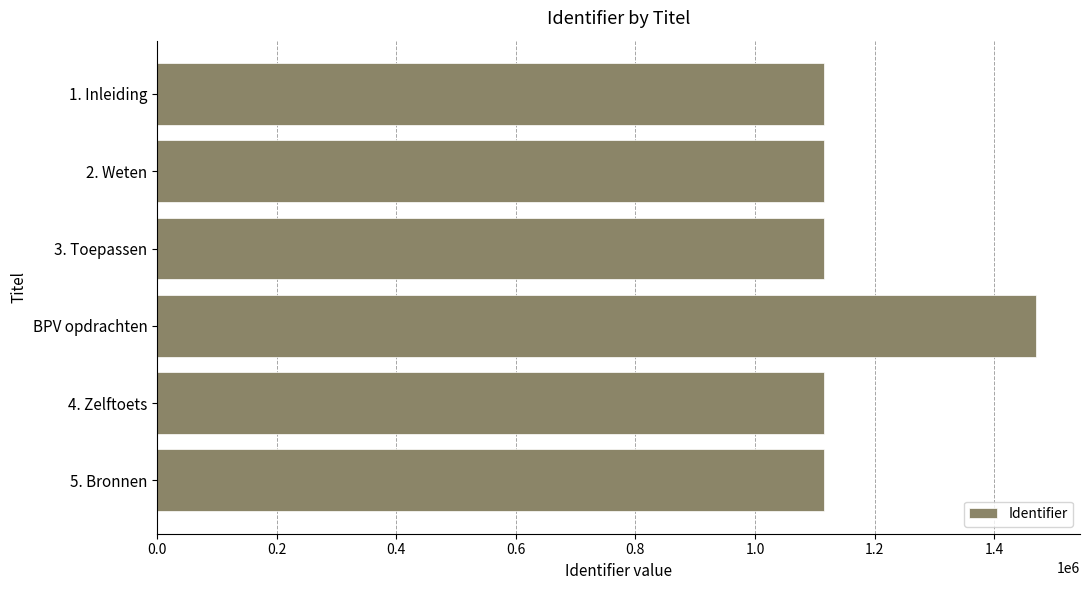

The value at 1. Inleiding is 1616719. True or false?

False